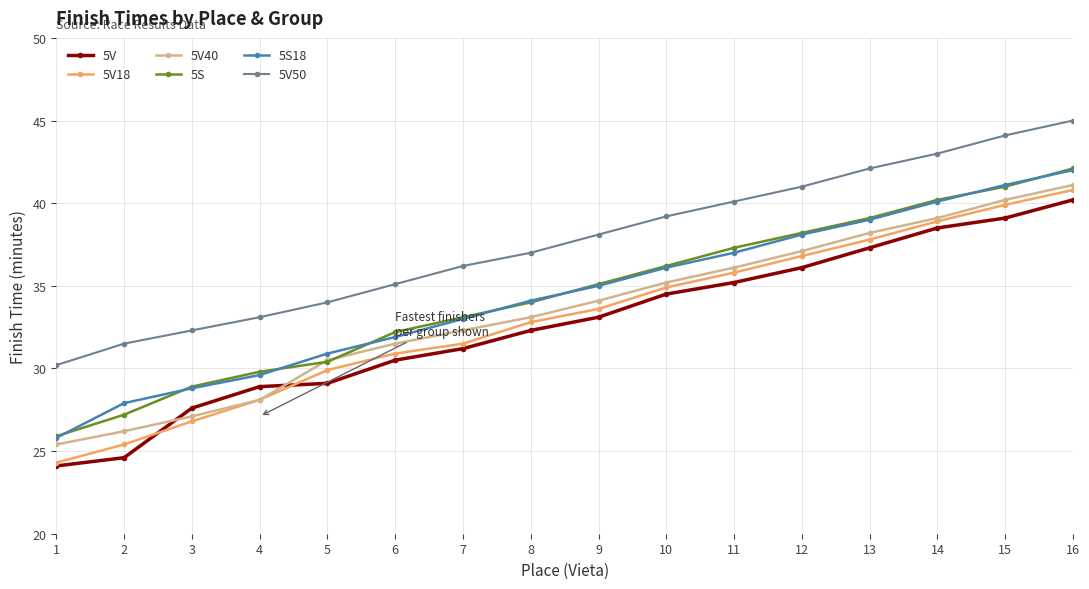

Reading right to left, extract all data points from this chart.

5V: 40.2	39.1	38.5	37.3	36.1	35.2	34.5	33.1	32.3	31.2	30.5	29.1	28.9	27.6	24.6	24.1
5V18: 40.8	39.9	38.9	37.8	36.8	35.8	34.9	33.6	32.8	31.5	30.9	29.9	28.1	26.8	25.4	24.3
5V40: 41.1	40.2	39.1	38.2	37.1	36.1	35.2	34.1	33.1	32.3	31.5	30.5	28.1	27.1	26.2	25.4
5S: 42.1	41.0	40.2	39.1	38.2	37.3	36.2	35.1	34.0	33.1	32.2	30.4	29.8	28.9	27.2	25.9
5S18: 42.0	41.1	40.1	39.0	38.1	37.0	36.1	35.0	34.1	33.0	31.9	30.9	29.6	28.8	27.9	25.8
5V50: 45.0	44.1	43.0	42.1	41.0	40.1	39.2	38.1	37.0	36.2	35.1	34.0	33.1	32.3	31.5	30.2